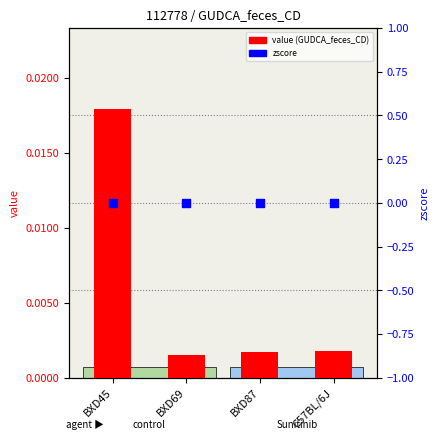

Which series reaches the minimum Y coordinate?

zscore